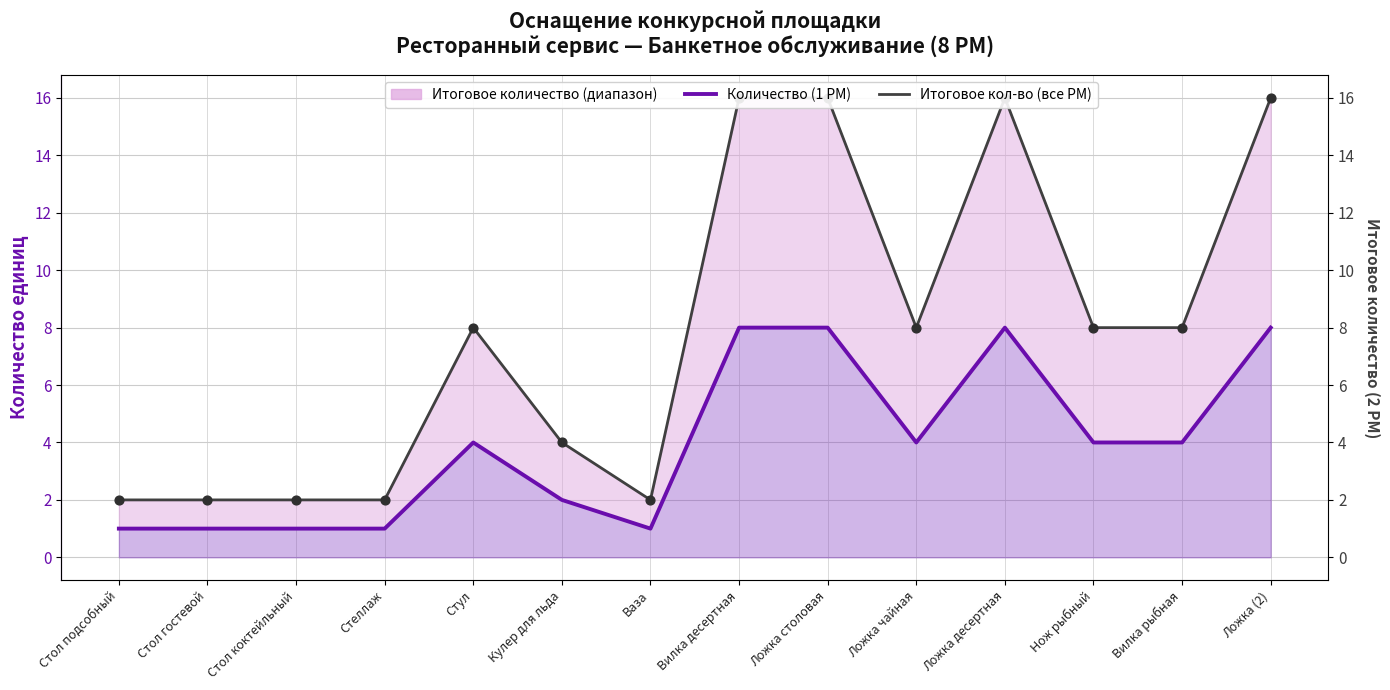

Which series has the largest total across all categories?

Итоговое количество (все РМ)